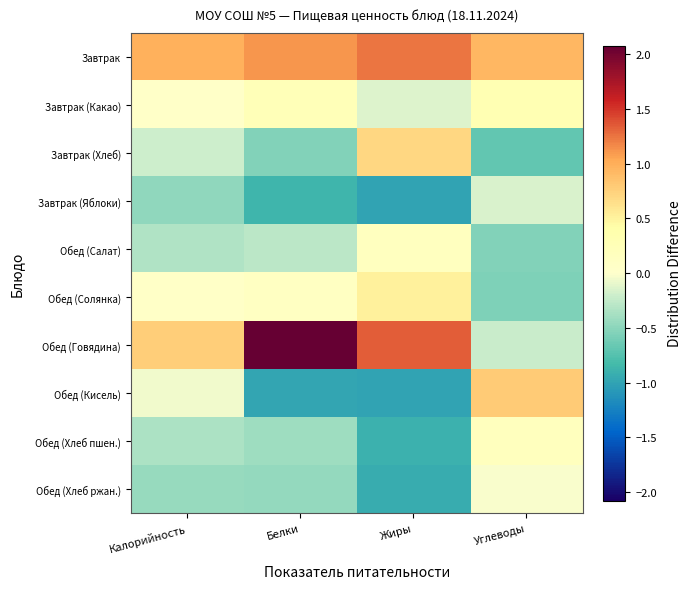

Which series has the largest total across all categories?

Завтрак